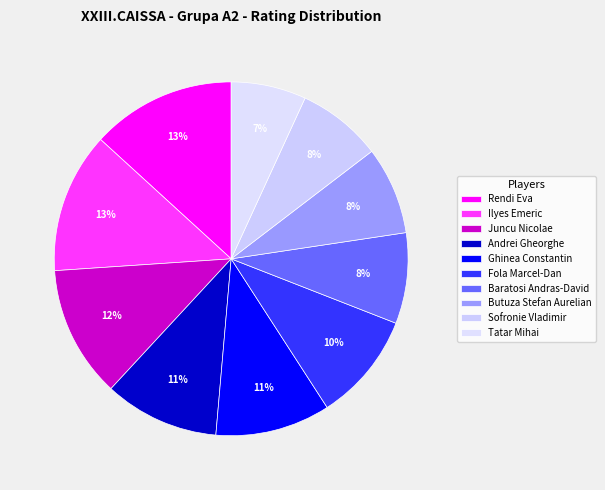

How many slices are in this pie chart?

10